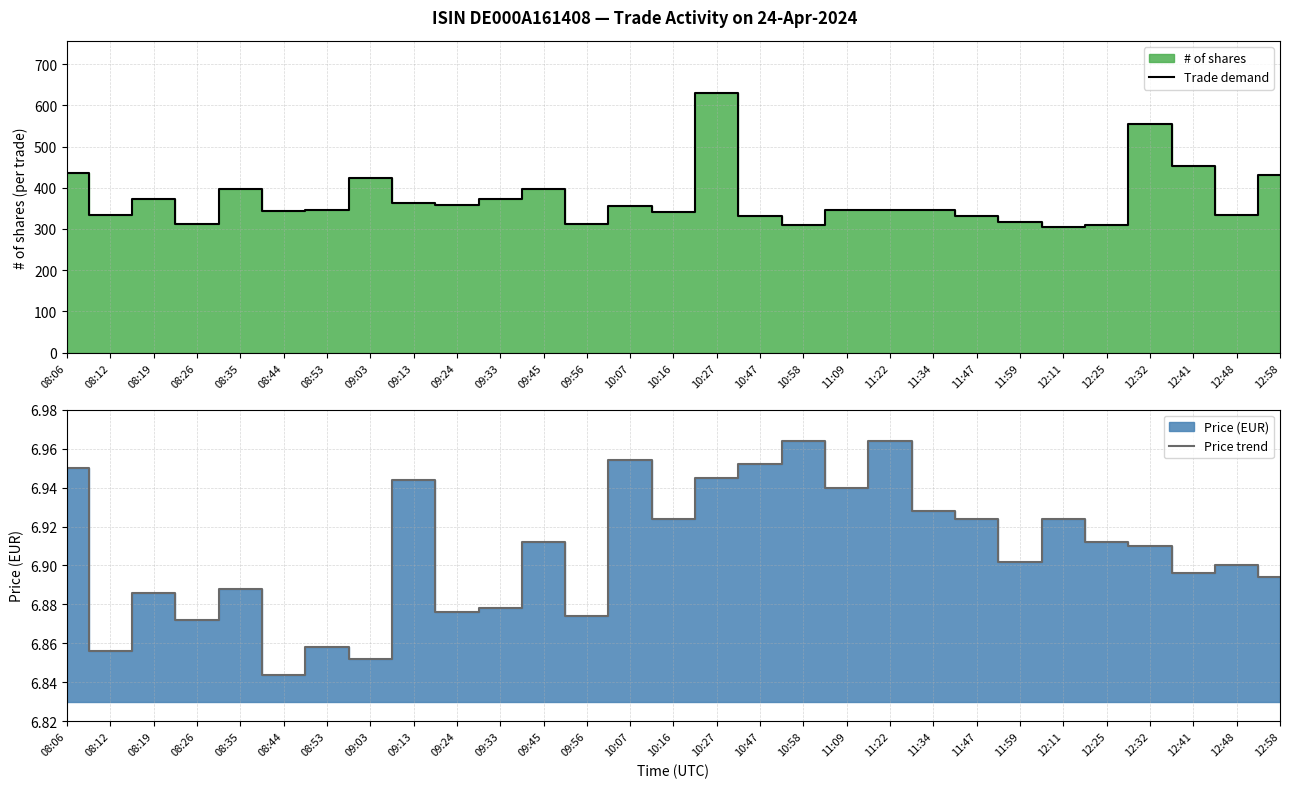

What is the difference between the maximum and minimum values in the Price trend series?

0.1